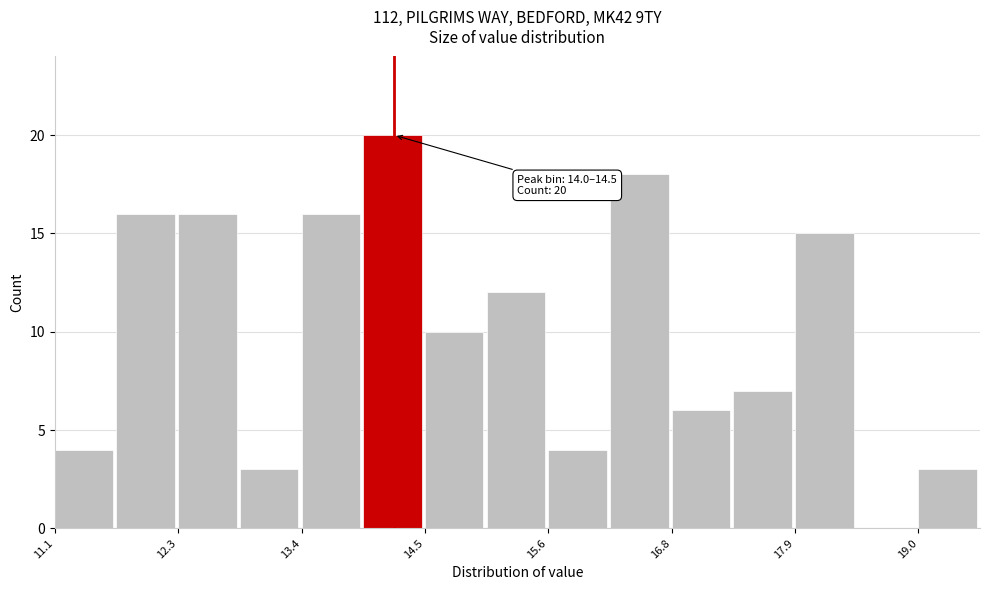

Around what value on the x-axis is the tallest bar? Give the approximate position of its centre, as read against the axis.

14.2